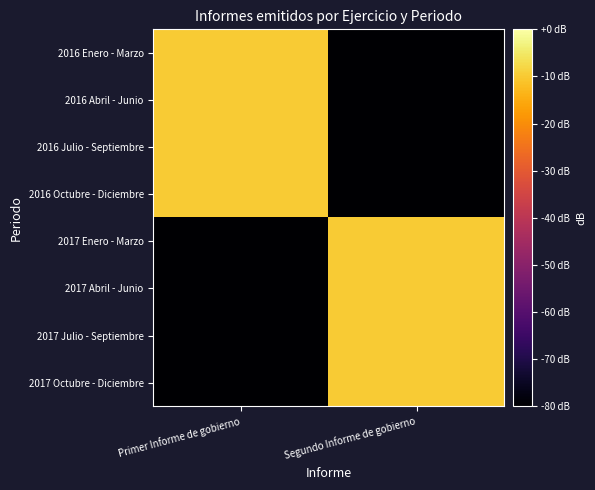

Which series has the largest total across all categories?

2016 Enero - Marzo